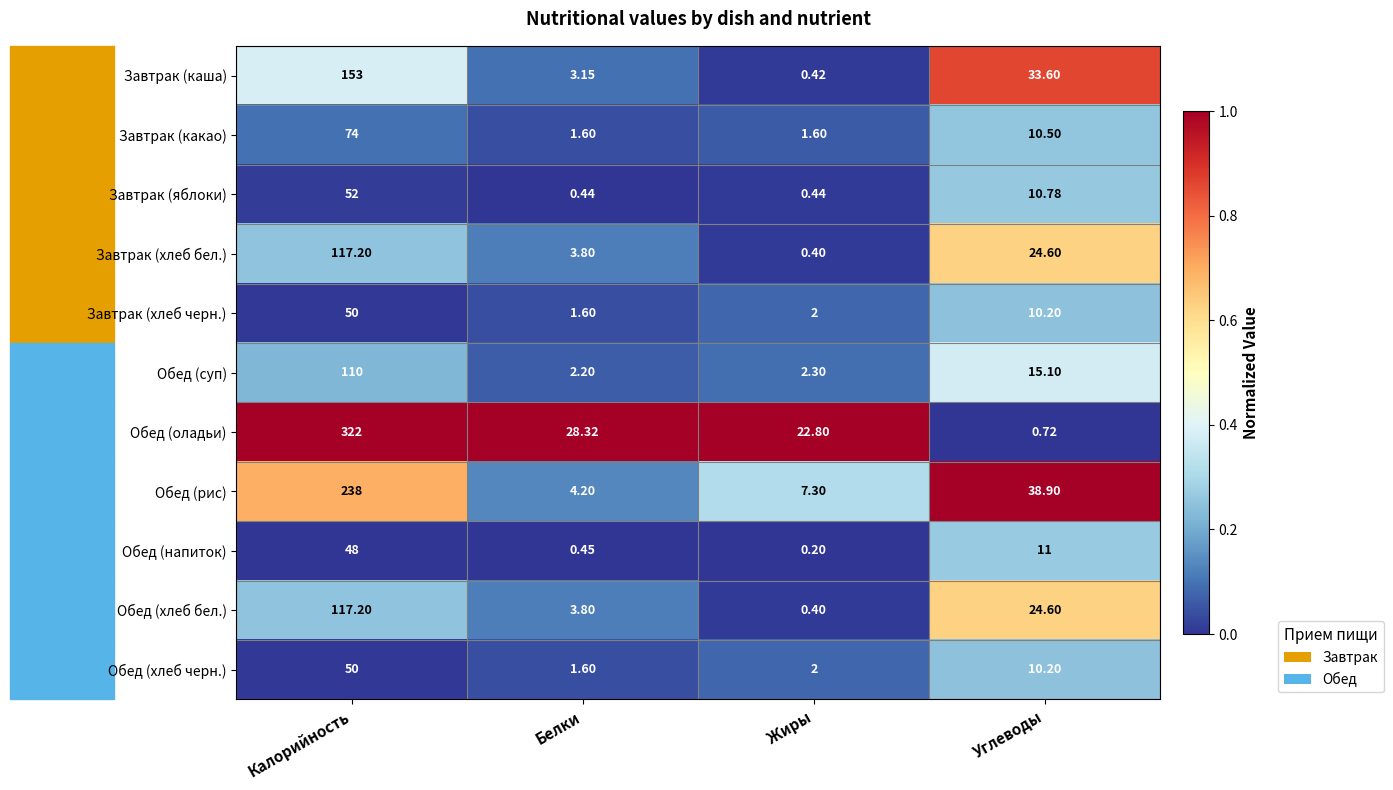

How many data points does each series have?

4